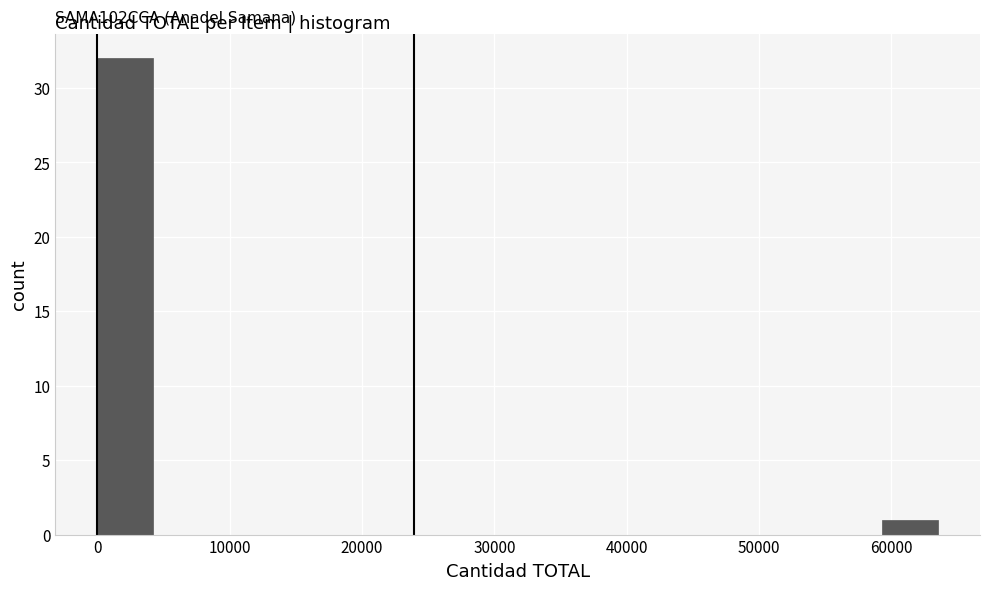

Over which range of the x-axis is the bar tallest?

0 to 4000